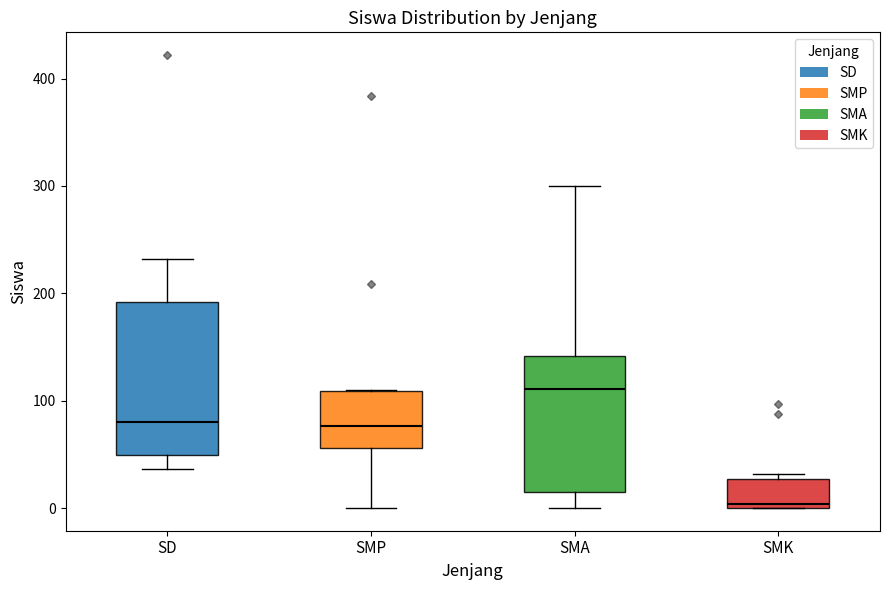

Reading left to right, transcribe this box plot: for each box, give where its median line is, the range the box spans, and where its two whiskers end, as read against the y-axis. The values are not printed on the chart, so give them approximately, as read against the axis.

SD: median 80, box 50 to 190, whiskers 40 to 230
SMP: median 80, box 60 to 110, whiskers 0 to 110
SMA: median 110, box 20 to 140, whiskers 0 to 300
SMK: median 0 (just above the box's lower edge), box 0 to 30, whiskers 0 to 30 (just above the box's upper edge)